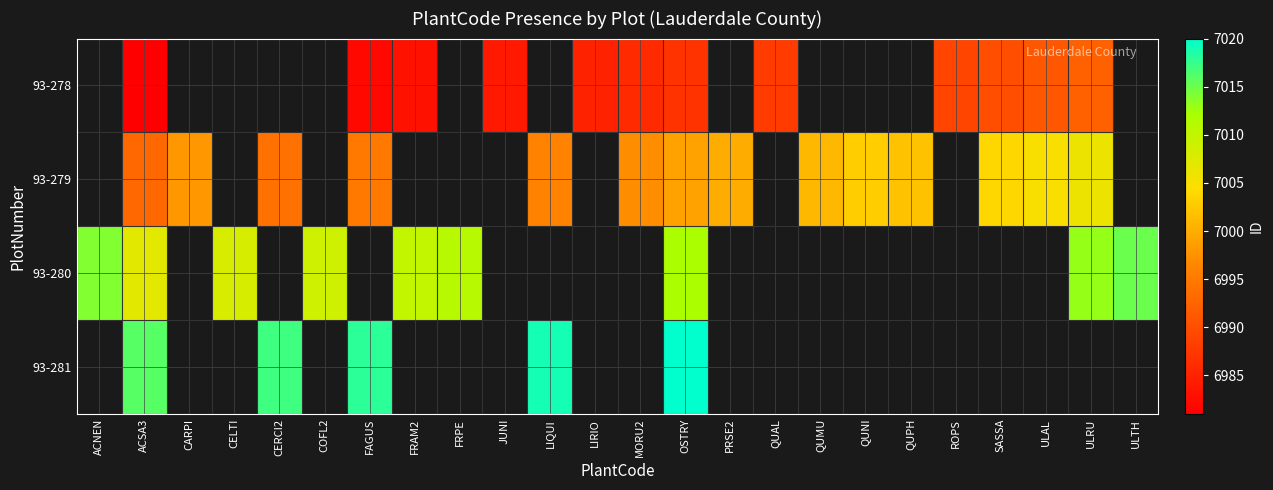

Which has a higher value, QUPH or FRPE?

FRPE